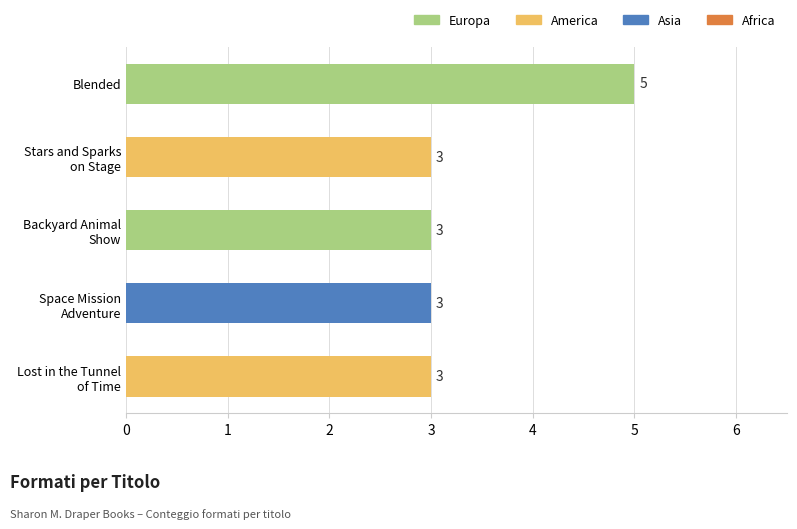

What position from the top is Blended?

1